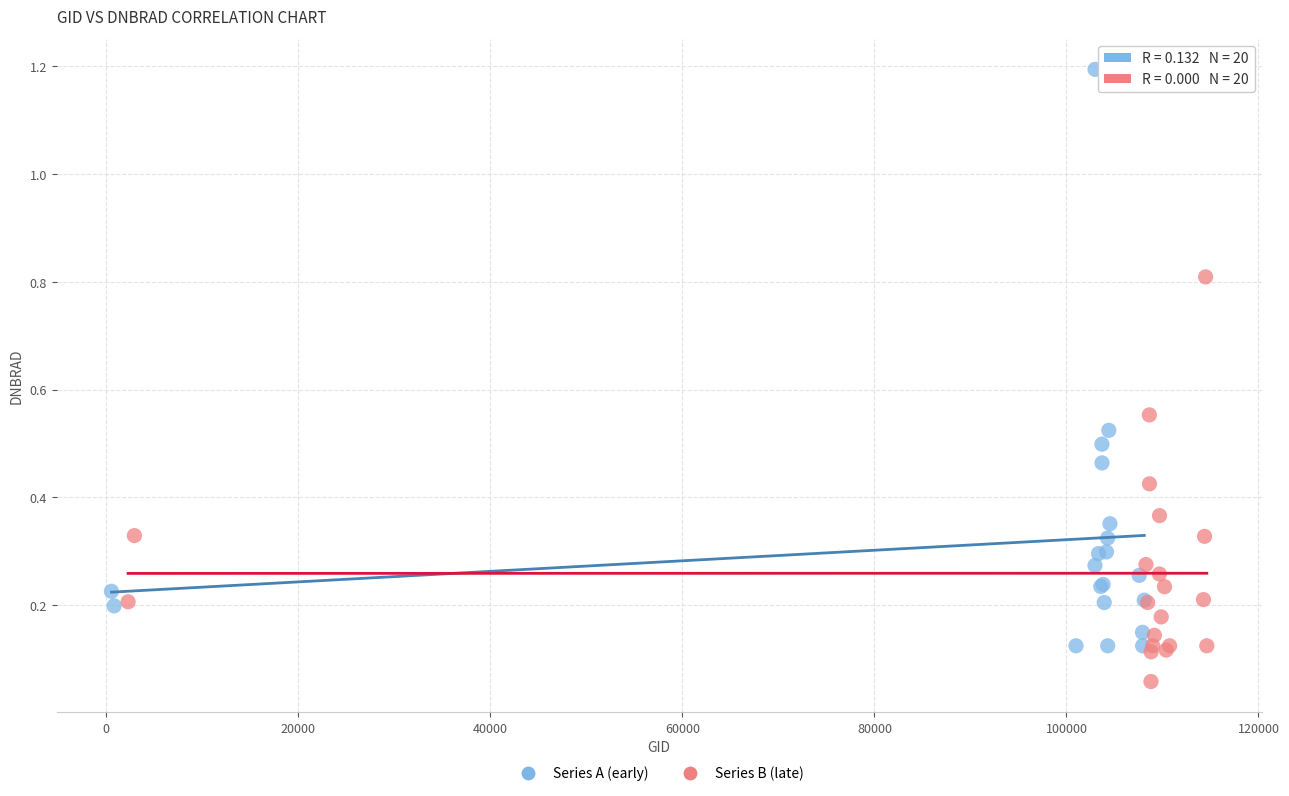

Which series reaches the maximum Y coordinate?

Series A (early)